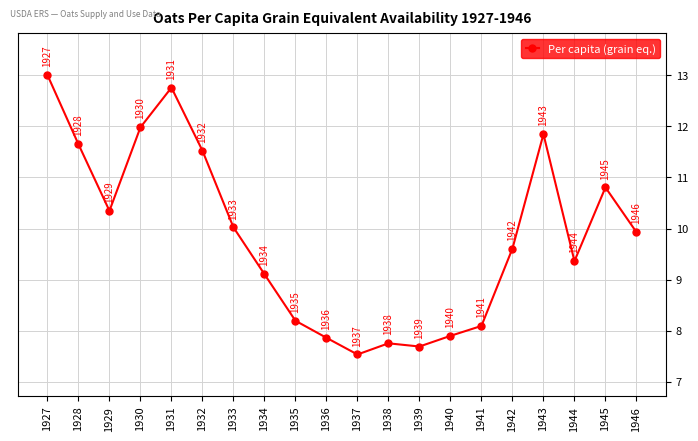

Read the value at 1928.

11.7